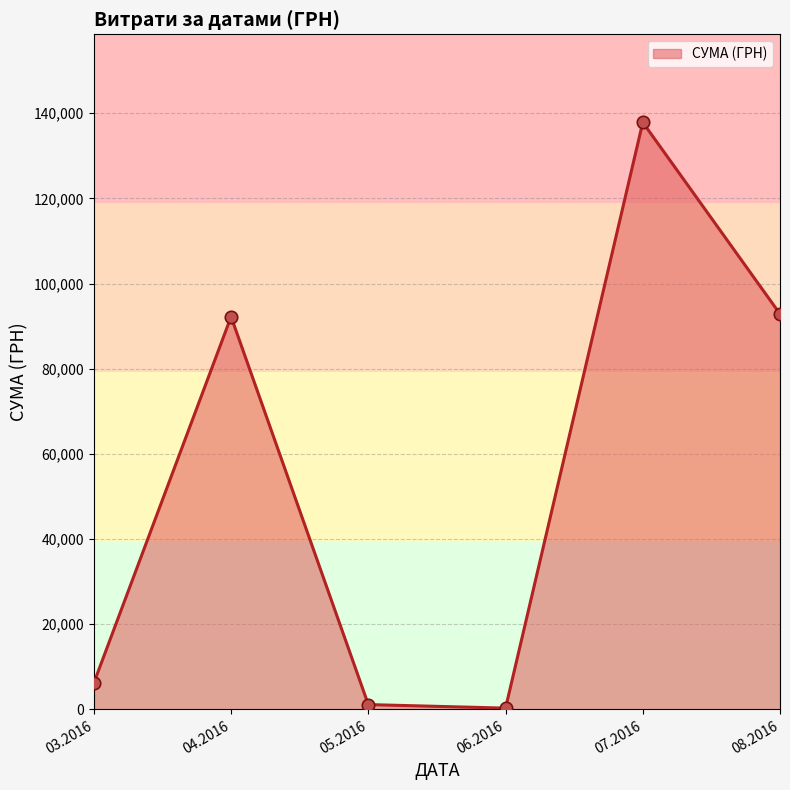

What is the change in value from 03.2016 to 05.2016?

-5084.2